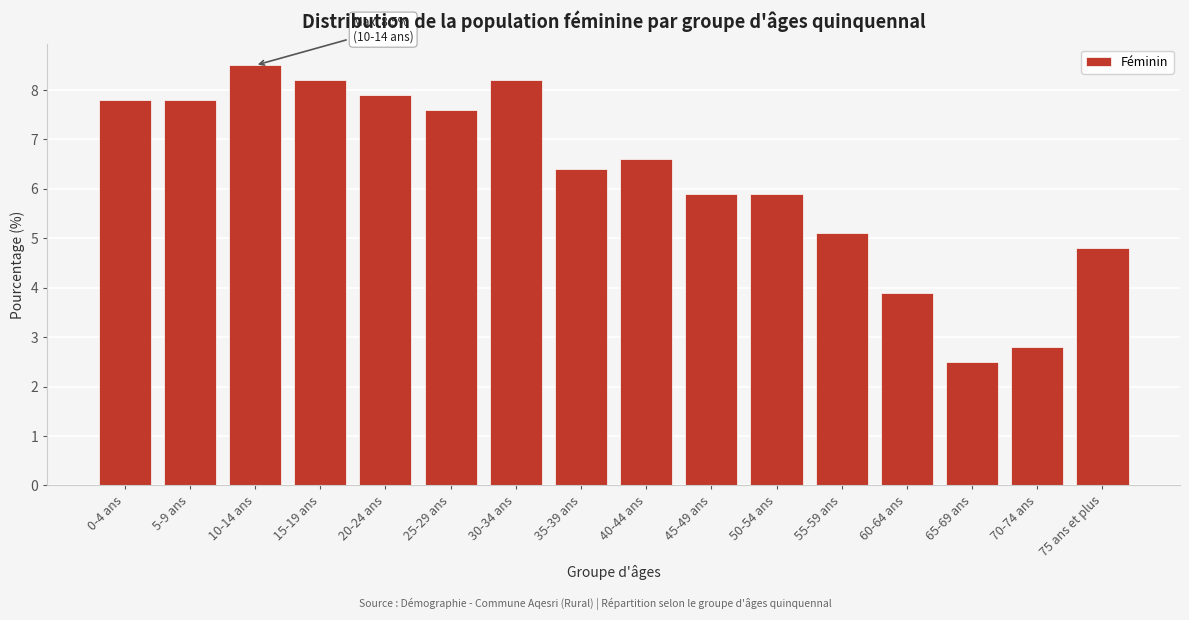

Reading right to left, list all the values displayed in this chart.

75 ans et plus=4.8	70-74 ans=2.8	65-69 ans=2.5	60-64 ans=3.9	55-59 ans=5.1	50-54 ans=5.9	45-49 ans=5.9	40-44 ans=6.6	35-39 ans=6.4	30-34 ans=8.2	25-29 ans=7.6	20-24 ans=7.9	15-19 ans=8.2	10-14 ans=8.5	5-9 ans=7.8	0-4 ans=7.8